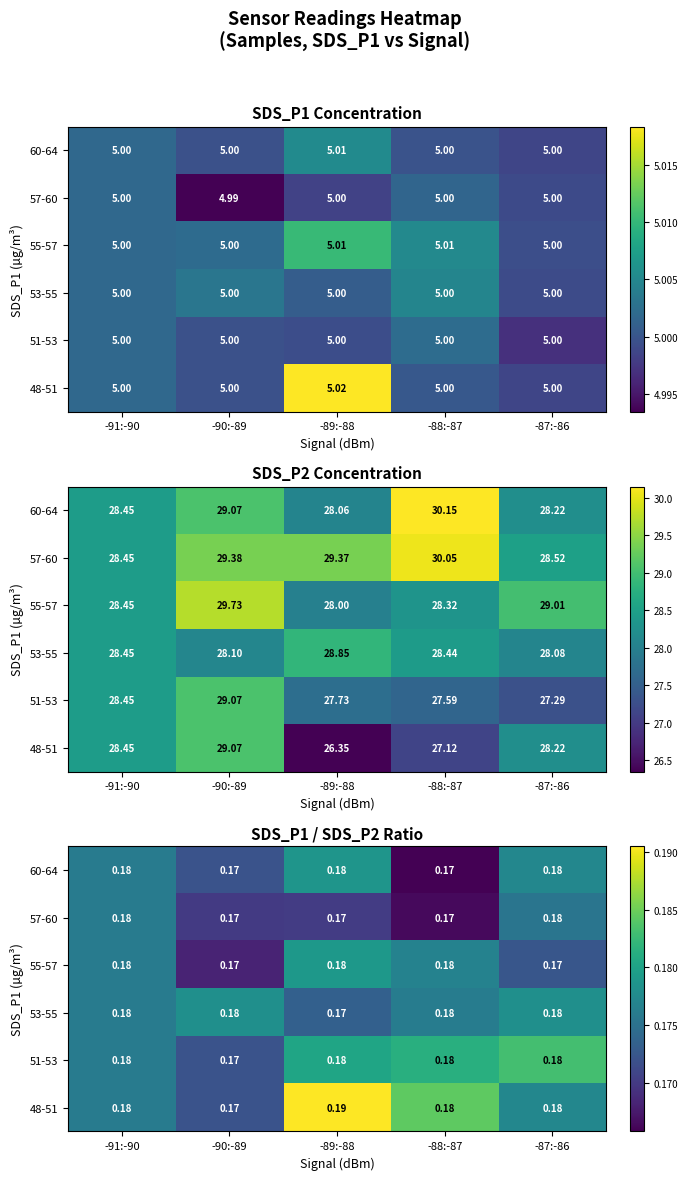

At which label does 48-51 reach its peak?

-89:-88